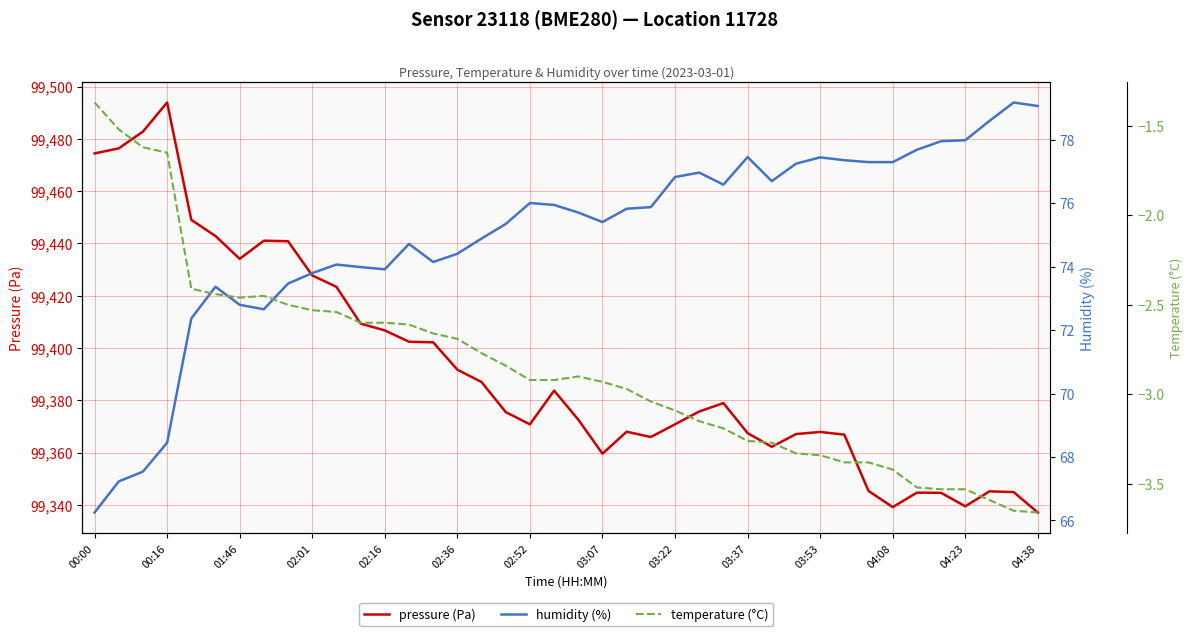

The temperature (°C) series shows -2.7 at 14. True or false?

True